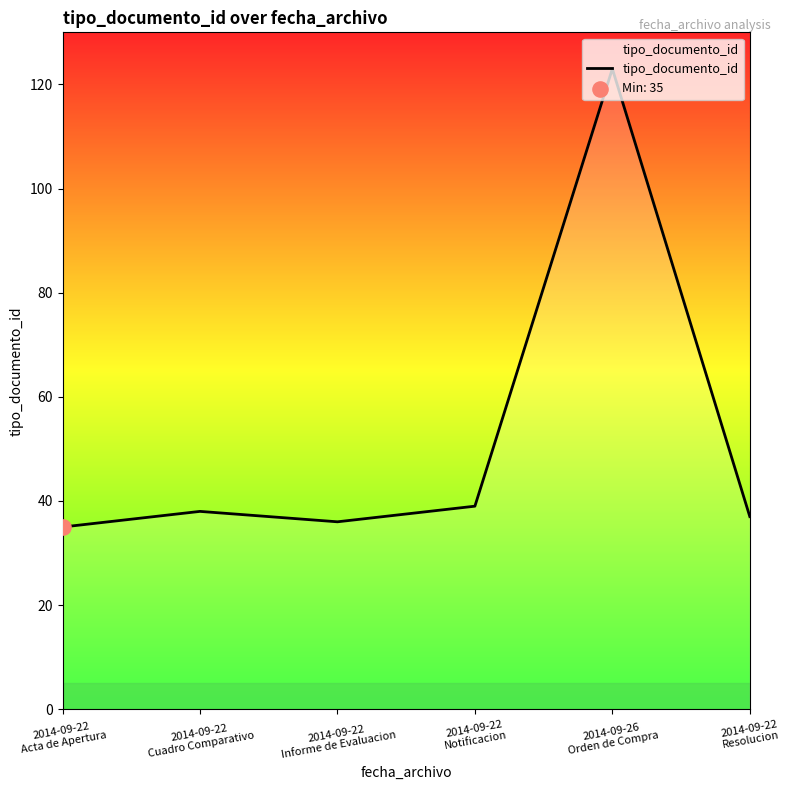

Approximately how many times larger is the value at 2014-09-22
Informe de Evaluacion compared to 2014-09-22
Acta de Apertura?

1.0